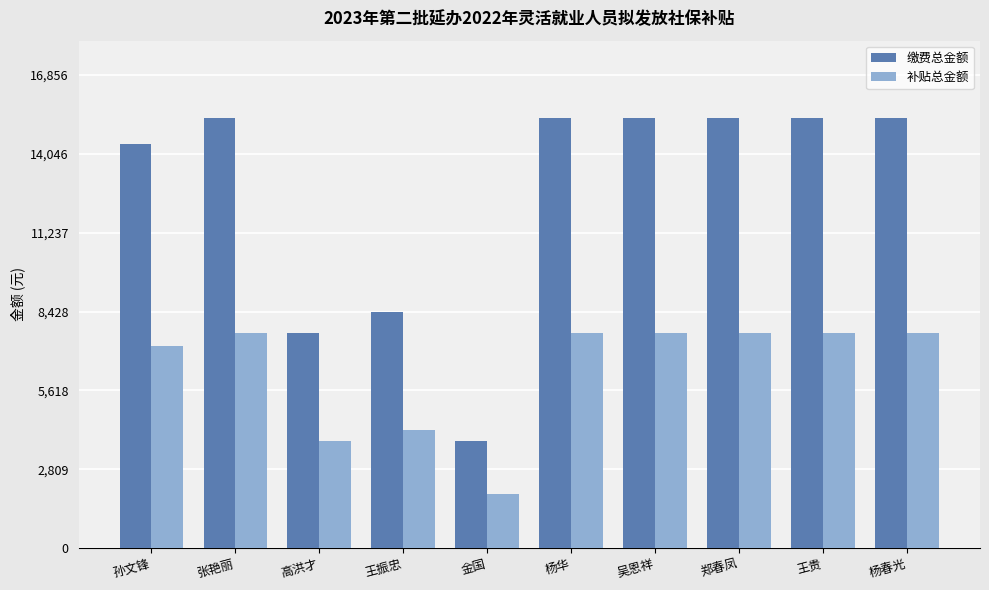

What are all the series names shown in the legend?

缴费总金额, 补贴总金额